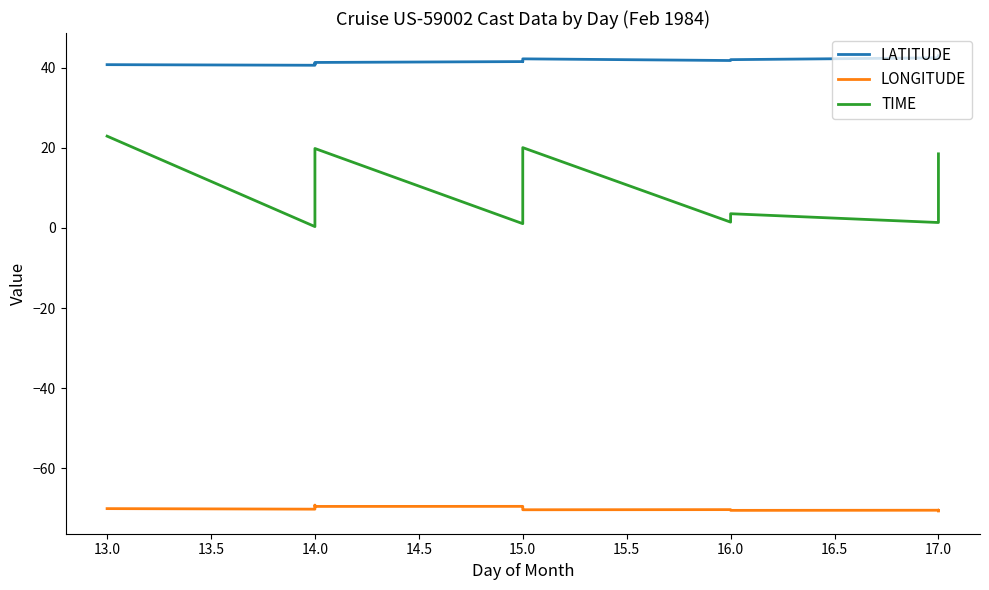

What are all the series names shown in the legend?

LATITUDE, LONGITUDE, TIME